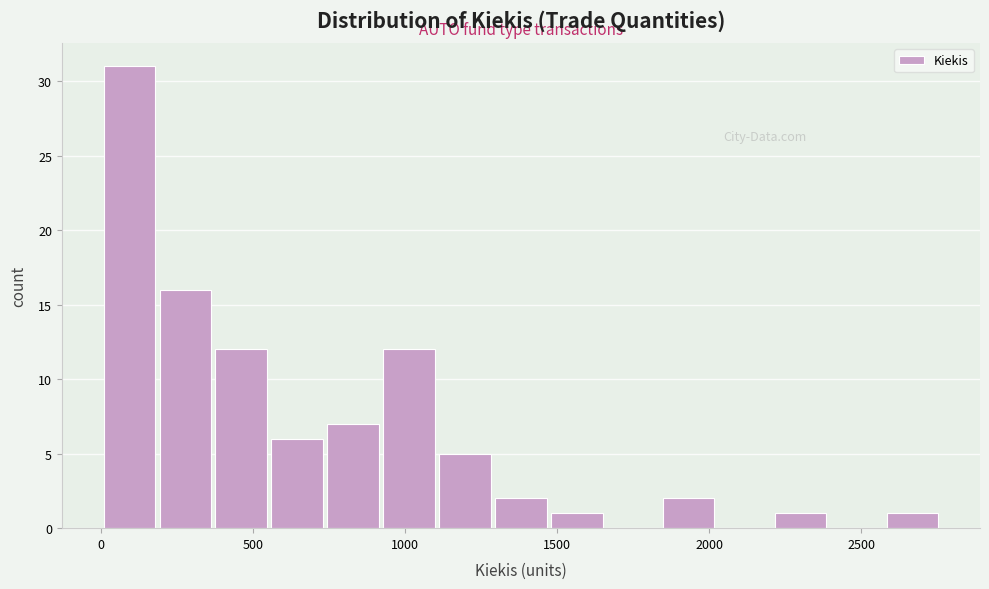

Read against the x-axis, roughly where is the centre of the tallest bar?

100